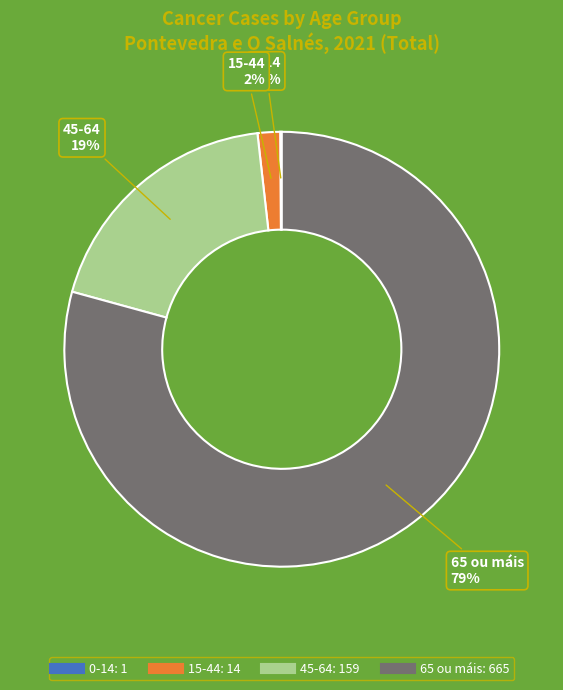

Which category has the biggest portion of the pie?

65 ou máis